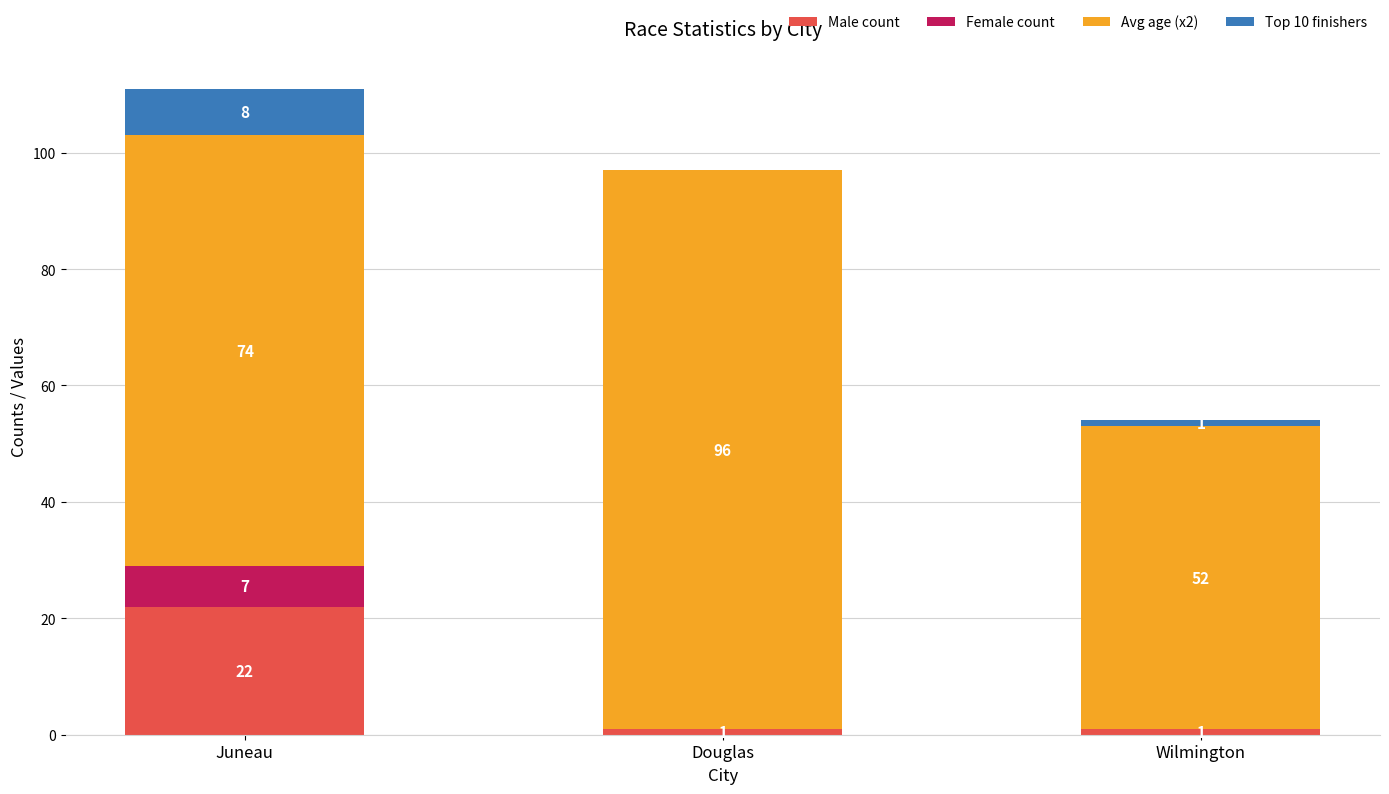

Is it true that Male count equals 1 at Wilmington?

True